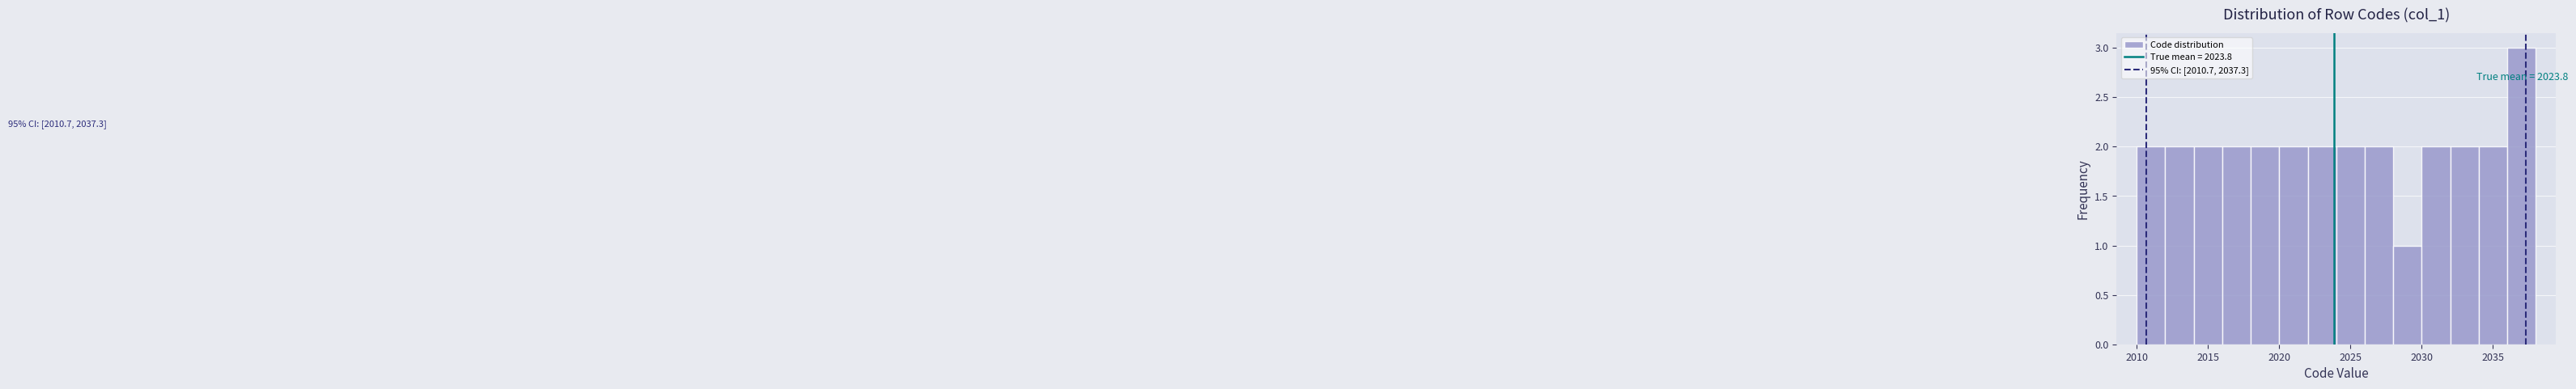

Which range on the x-axis has the tallest bar?

2036 to 2038